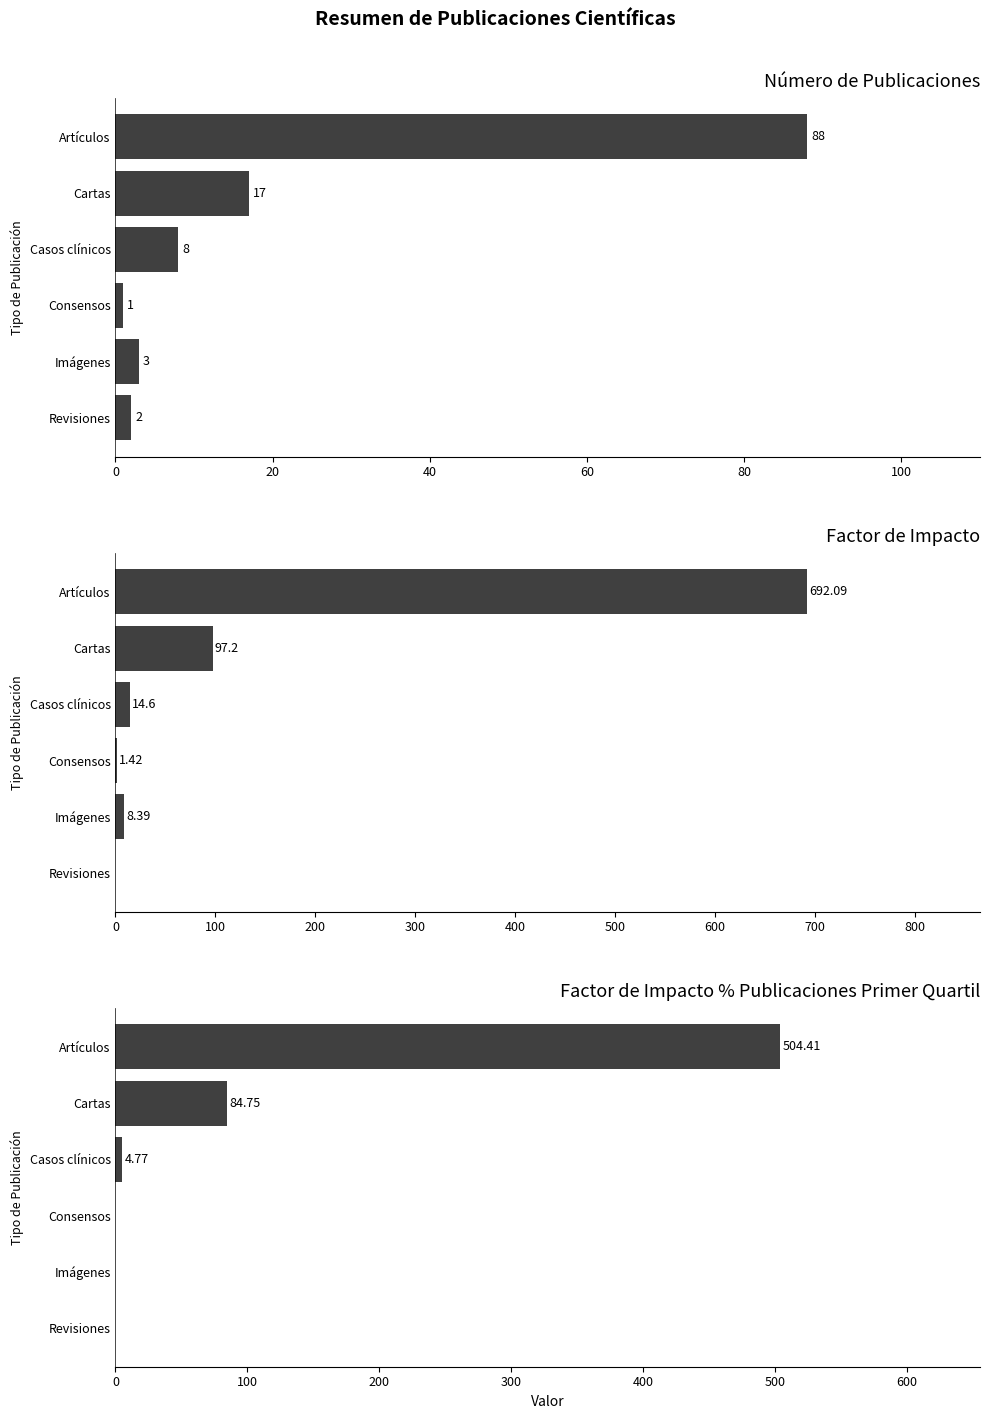

Between 0 and 20, which series saw the biggest shift?

Factor de Impacto